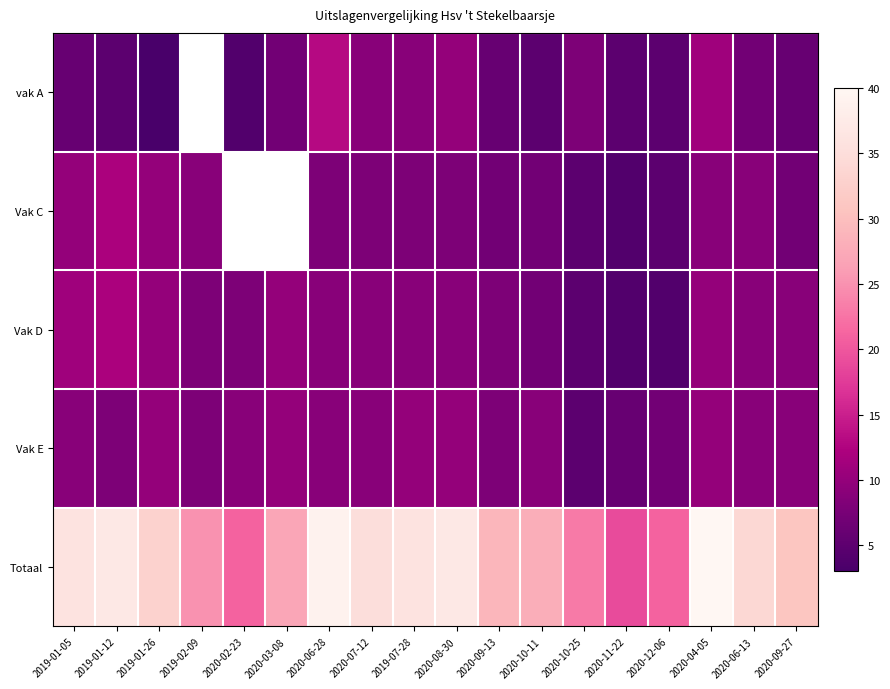

At how many categories does at least one series exceed 29?

10